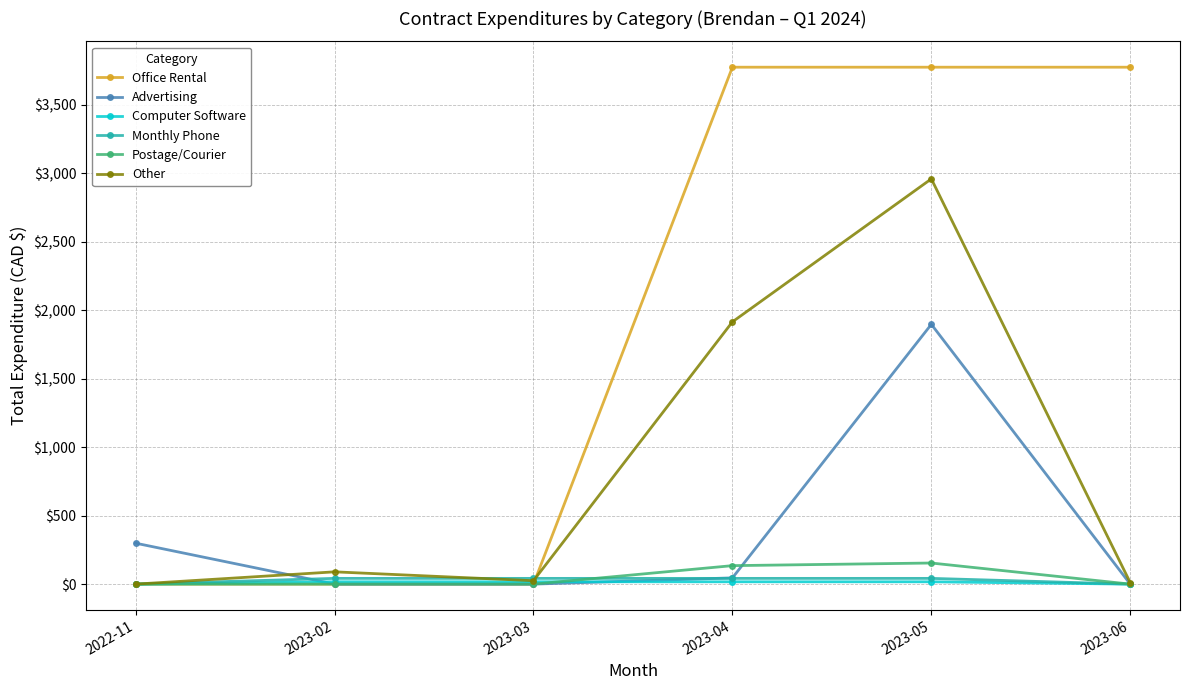

Where is Other nearest to the value 1479?

2023-04